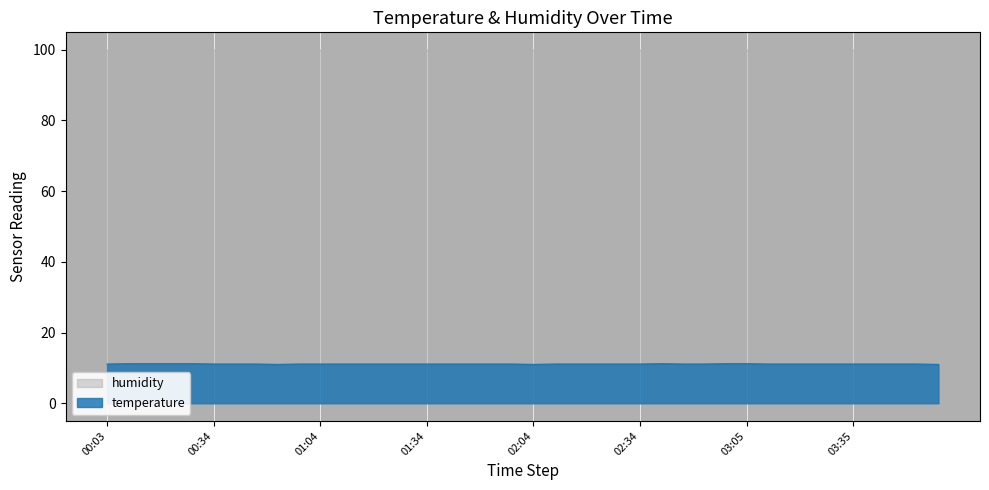

Reading right to left, what are all the values shown in this chart?

11.0	11.1	11.1	11.1	11.1	11.1	11.1	11.1	11.1	11.2	11.2	11.1	11.1	11.2	11.1	11.1	11.1	11.1	11.1	11.0	11.1	11.1	11.1	11.1	11.1	11.1	11.1	11.1	11.1	11.1	11.1	11.0	11.1	11.1	11.1	11.2	11.2	11.2	11.2	11.1